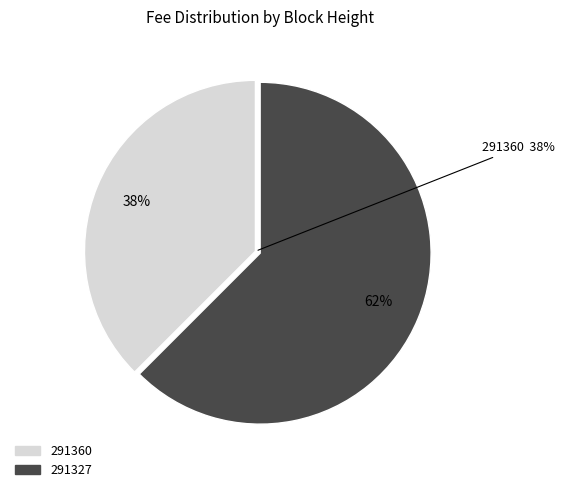

What is the smallest slice in the pie chart?

291360